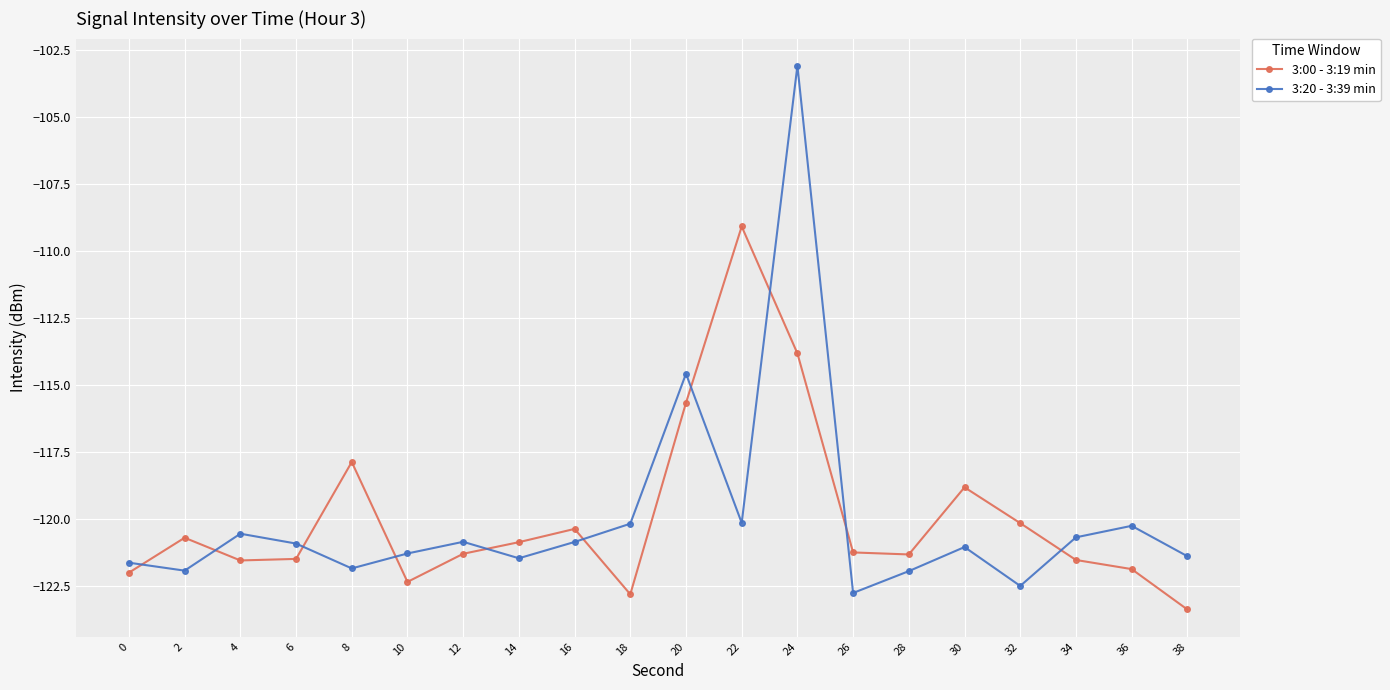

How many interior local peaks does the 3:00 - 3:19 min series have?

5